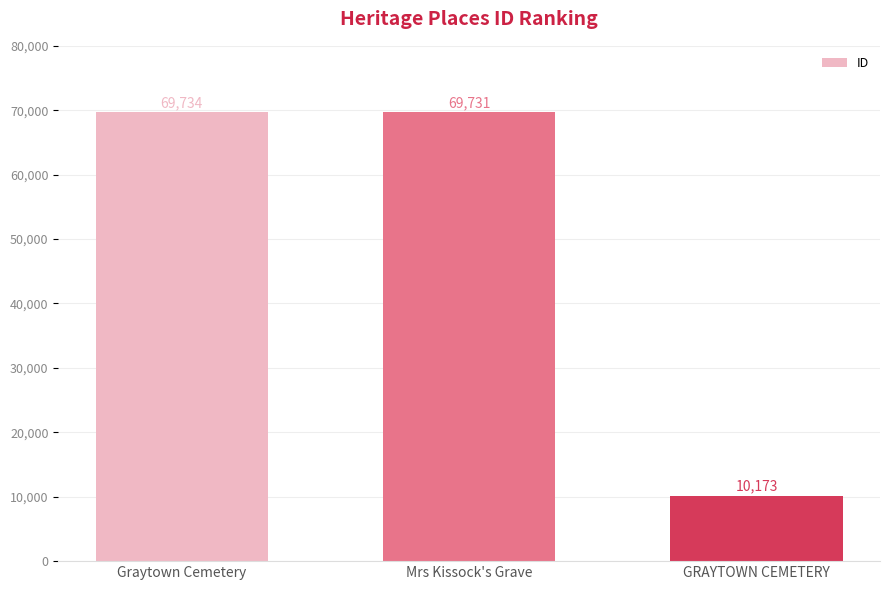

What is the greatest value displayed?

69734